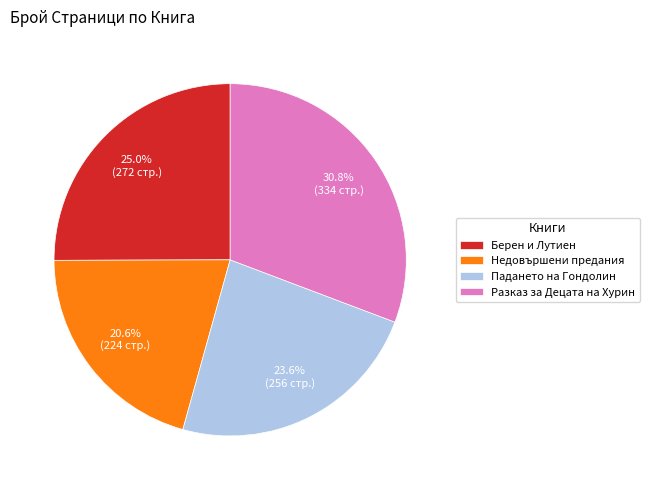

To the nearest percent, what percentage of the pie is Недовършени предания?

21%